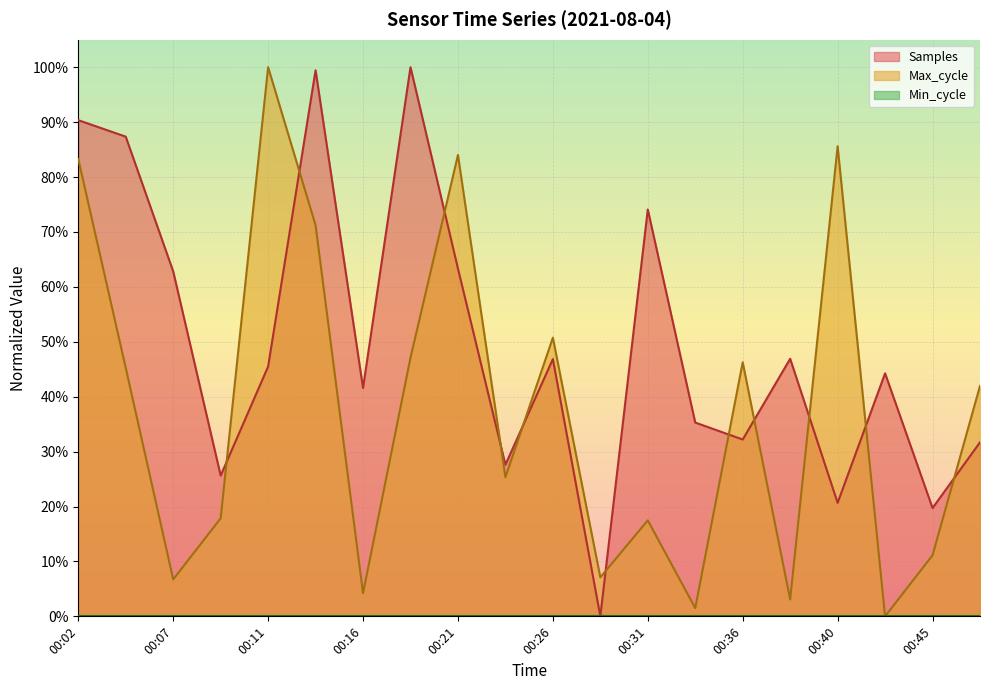

What is the value of the Max_cycle point at the 12th from the left?

0.1